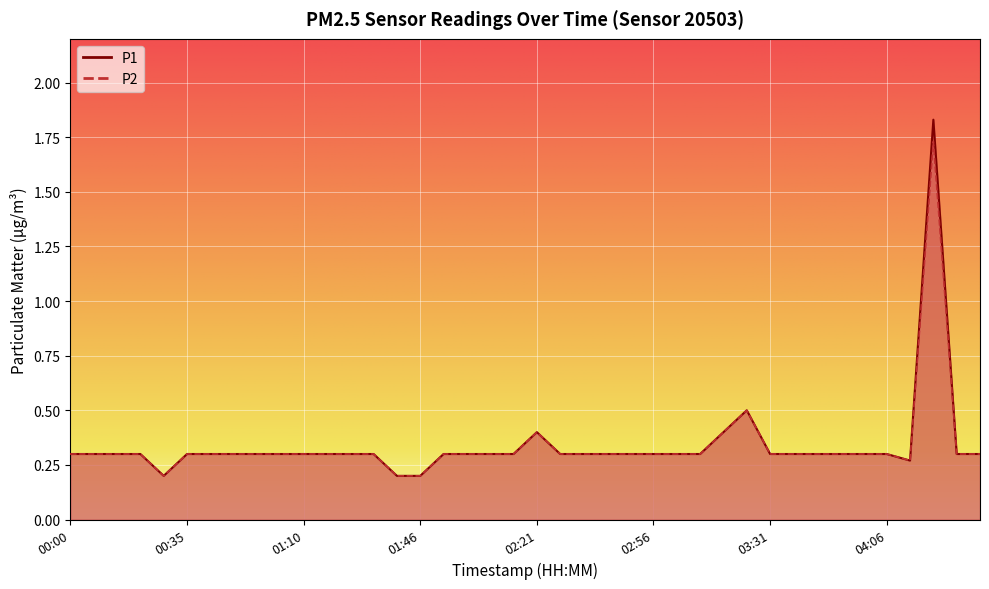

What is the value of the P1 point at the 30th from the left?

0.5